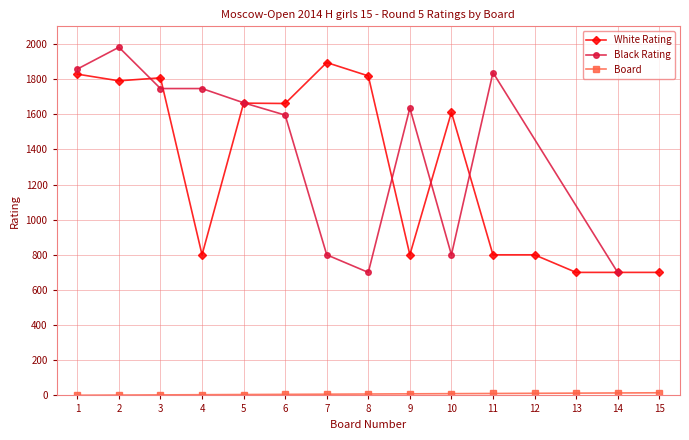

Which category has the lowest value in the Board series?

1